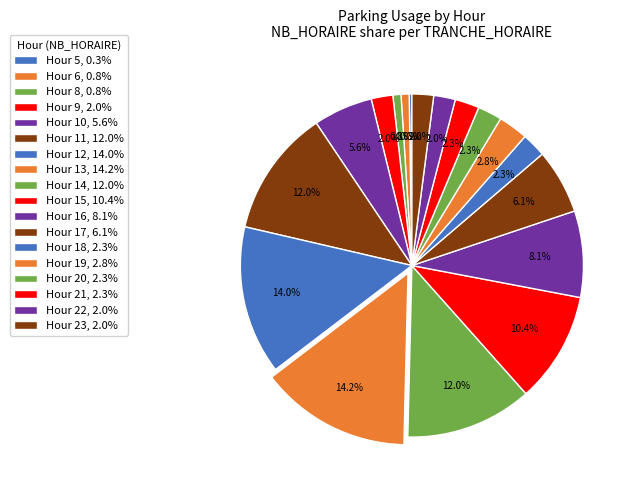

Which slice is the largest?

13